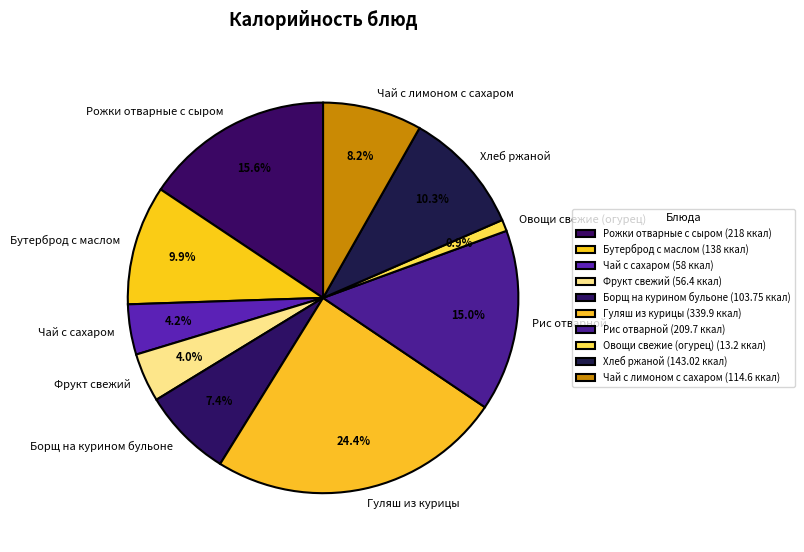

Is it true that Бутерброд с маслом is 20% of the pie?

False